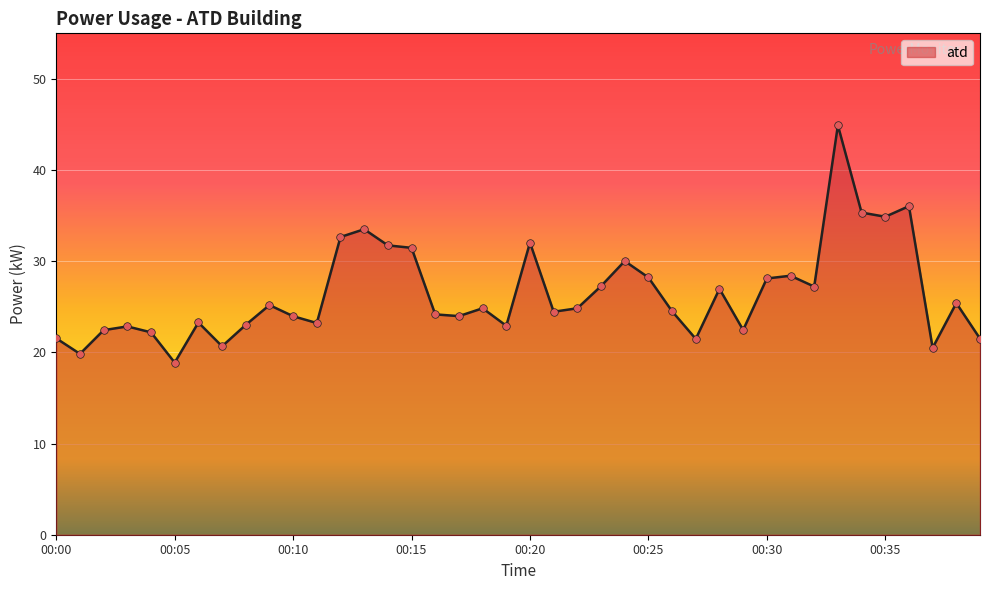

What is the maximum value shown in the chart?

44.9